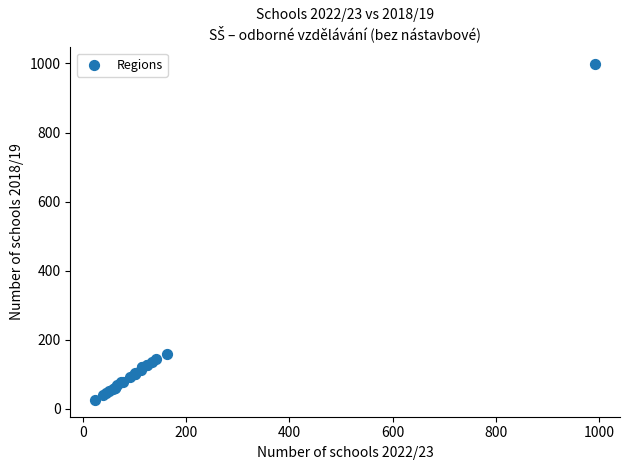

What Y value in the scatter plot is closest to 511?

159